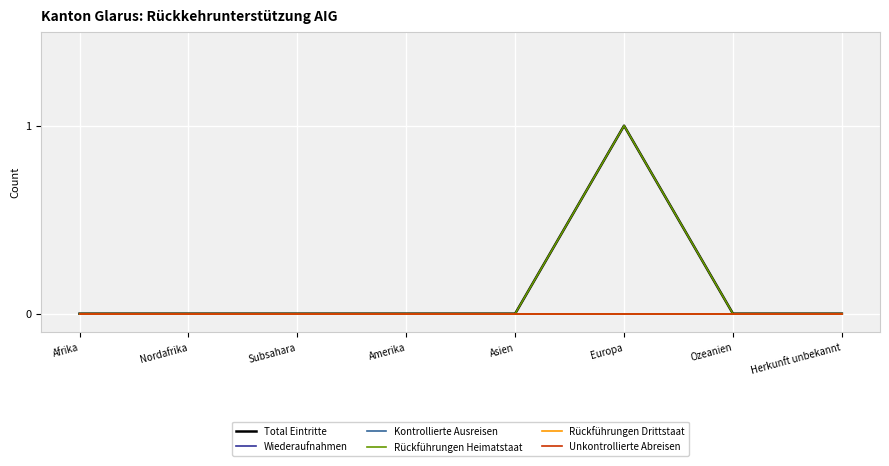

The value of Kontrollierte Ausreisen at Subsahara is 0. True or false?

True